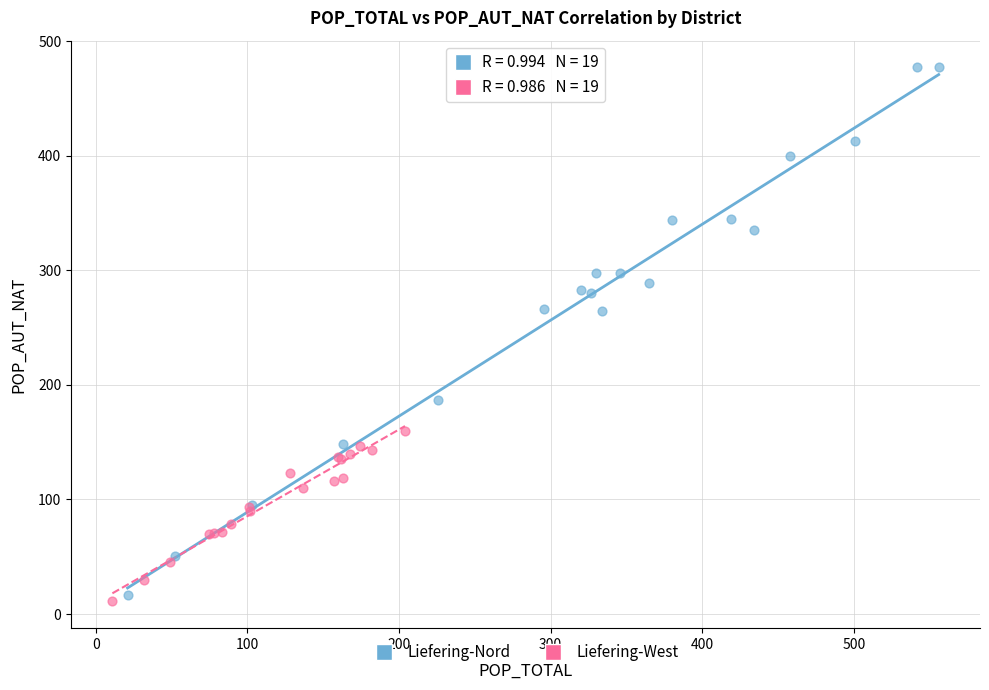

Which series contains the lowest Y value?

Liefering-West